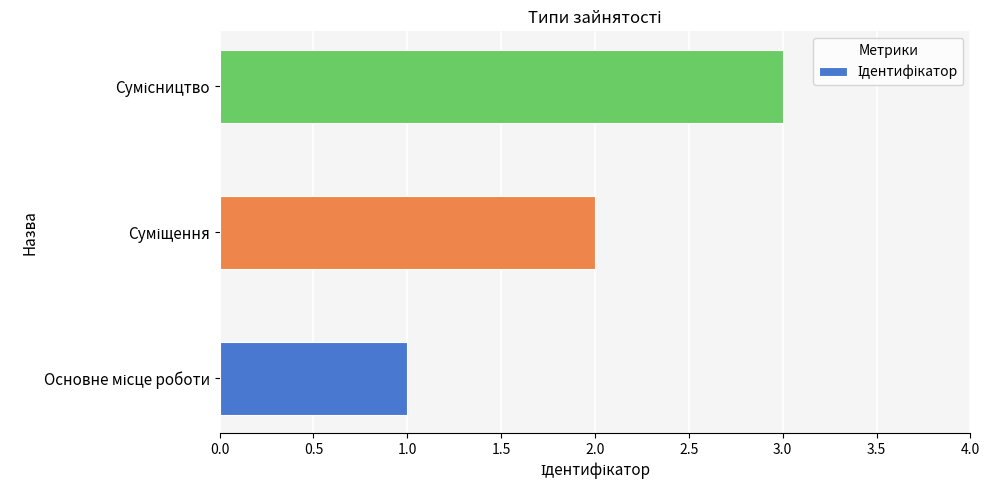

What is the greatest value displayed?

3